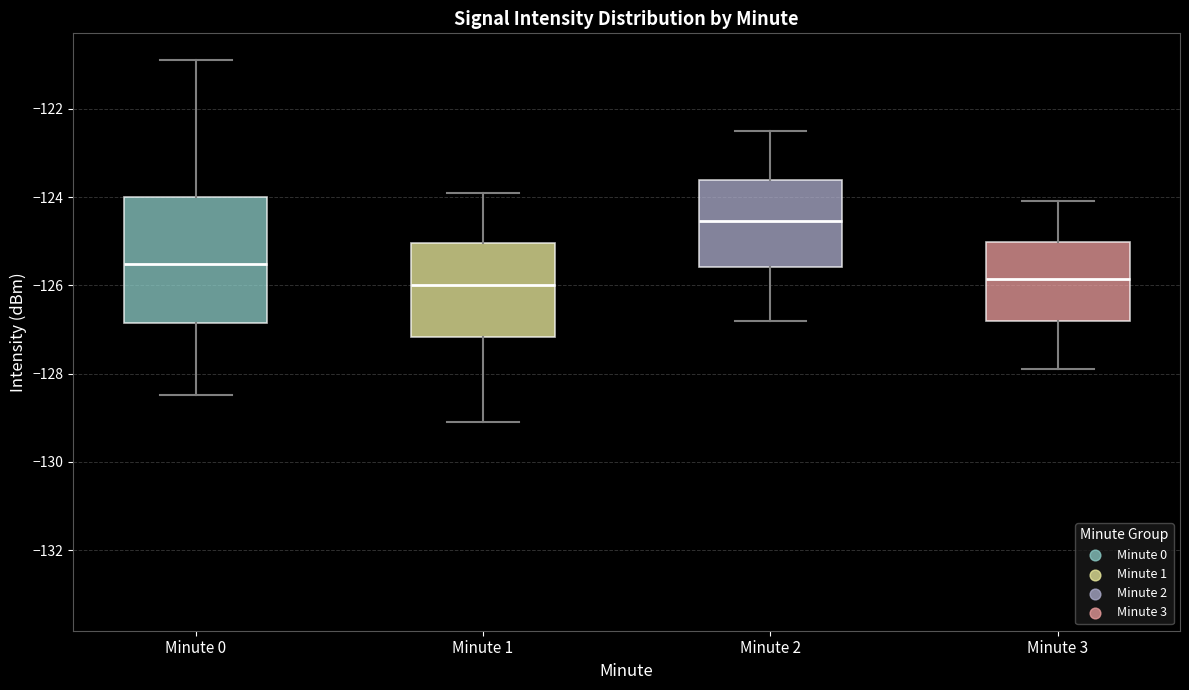

Reading left to right, read every box against the y-axis: the position of its median line, the range the box covers, and the ends of its whiskers. The values are not printed on the chart, so give them approximately, as read against the axis.

Minute 0: median -125.6, box -126.8 to -124.0, whiskers -128.4 to -121.0
Minute 1: median -126.0, box -127.2 to -125.0, whiskers -129.0 to -123.8
Minute 2: median -124.6, box -125.6 to -123.6, whiskers -126.8 to -122.4
Minute 3: median -125.8, box -126.8 to -125.0, whiskers -127.8 to -124.0